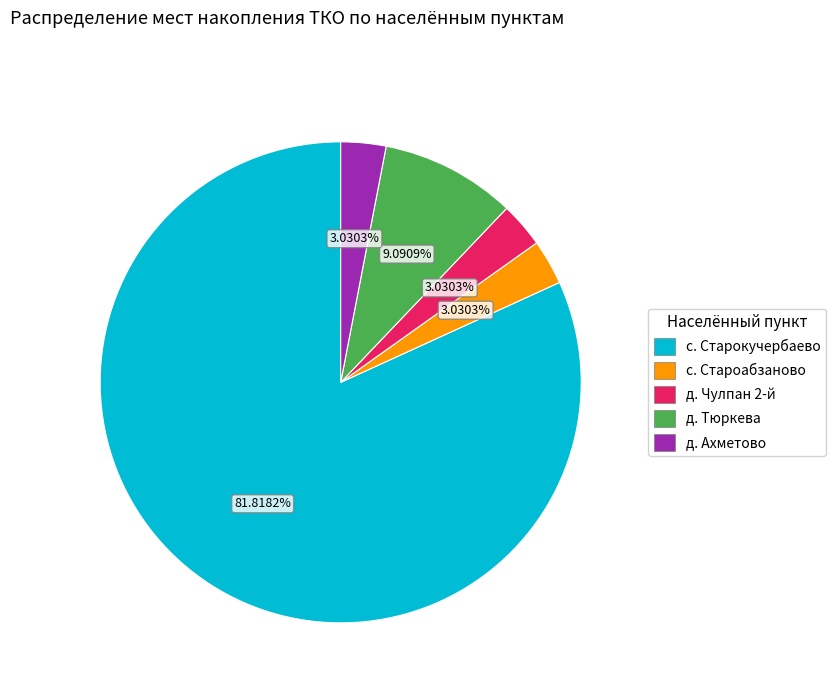

Which has a higher value, с. Старокучербаево or д. Тюркева?

с. Старокучербаево